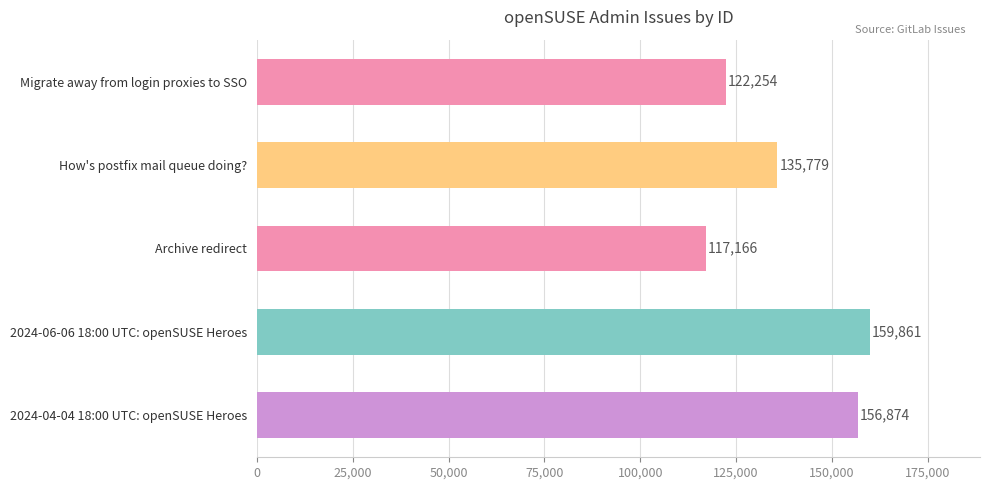

The value at 2024-04-04 18:00 UTC: openSUSE Heroes is 156874. True or false?

True